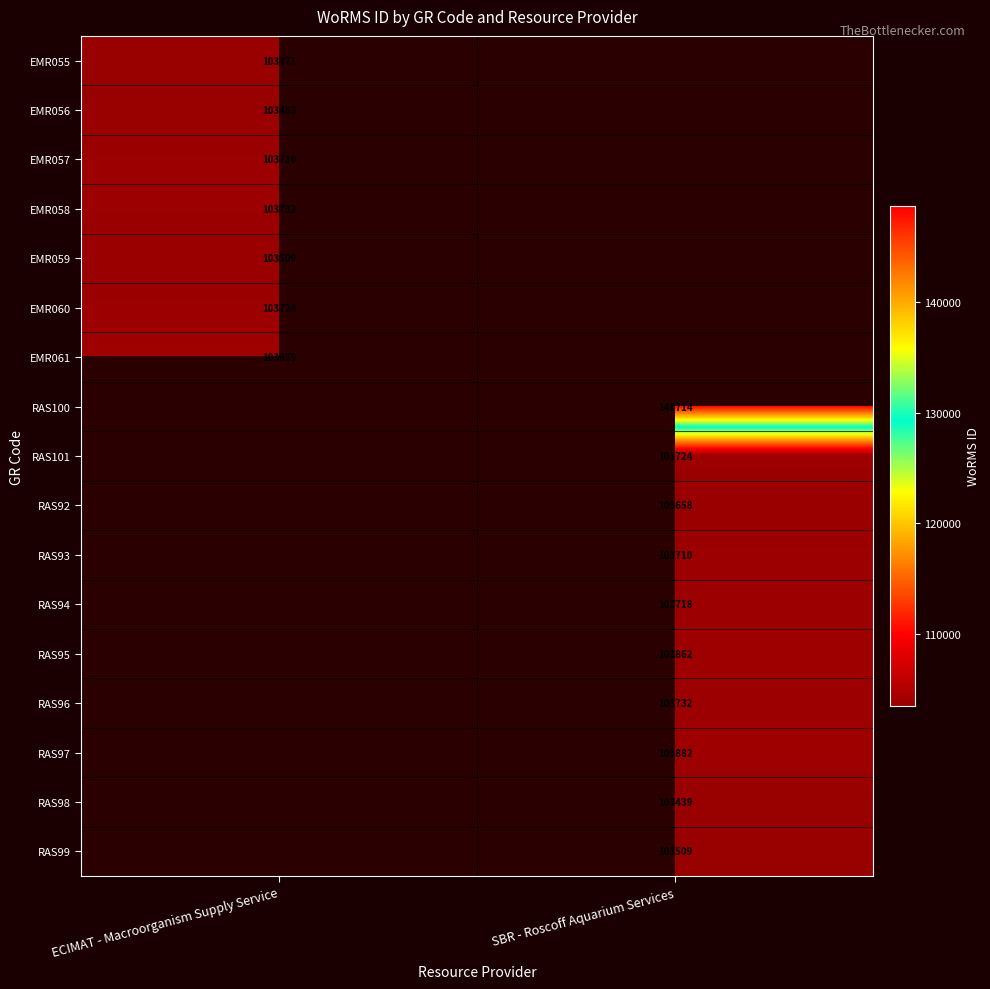

How many distinct data groups are displayed?

17